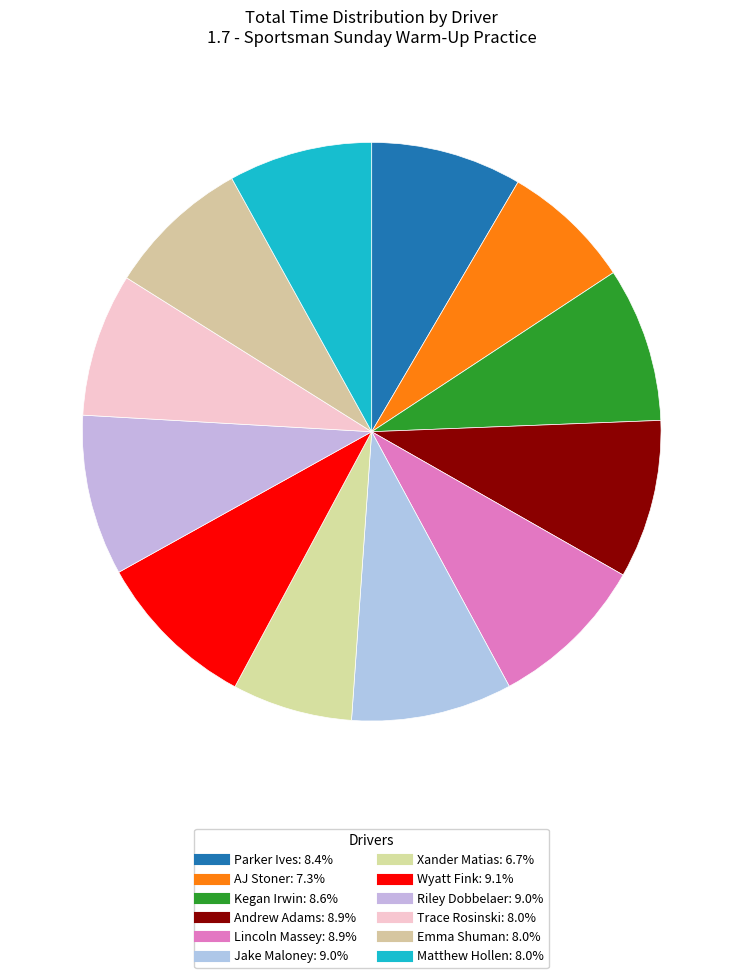

What is the smallest slice in the pie chart?

Xander Matias